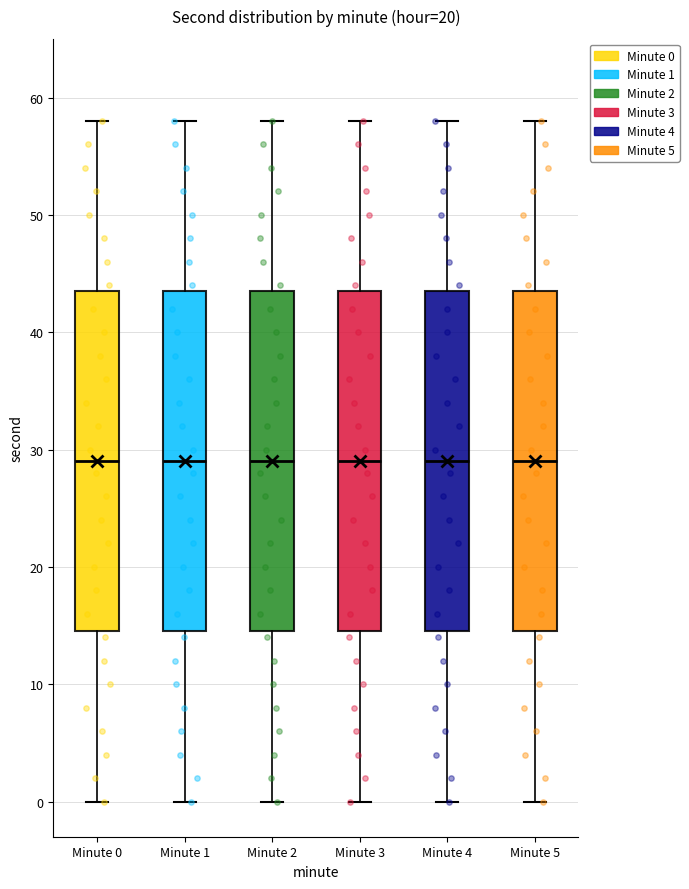

Where does the median line of the box for Minute 1 sit on the y-axis? The values are not printed on the chart, so give them approximately, as read against the axis.

29